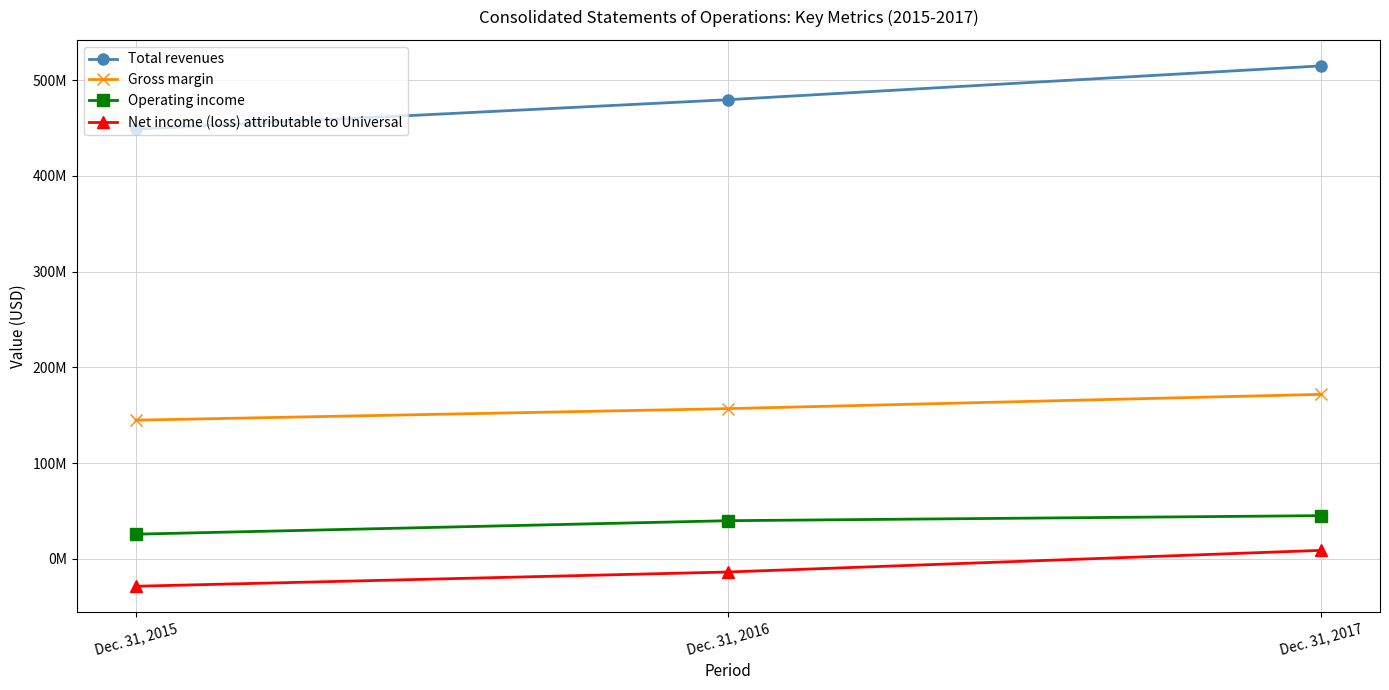

What are all the series names shown in the legend?

Total revenues, Gross margin, Operating income, Net income (loss) attributable to Universal